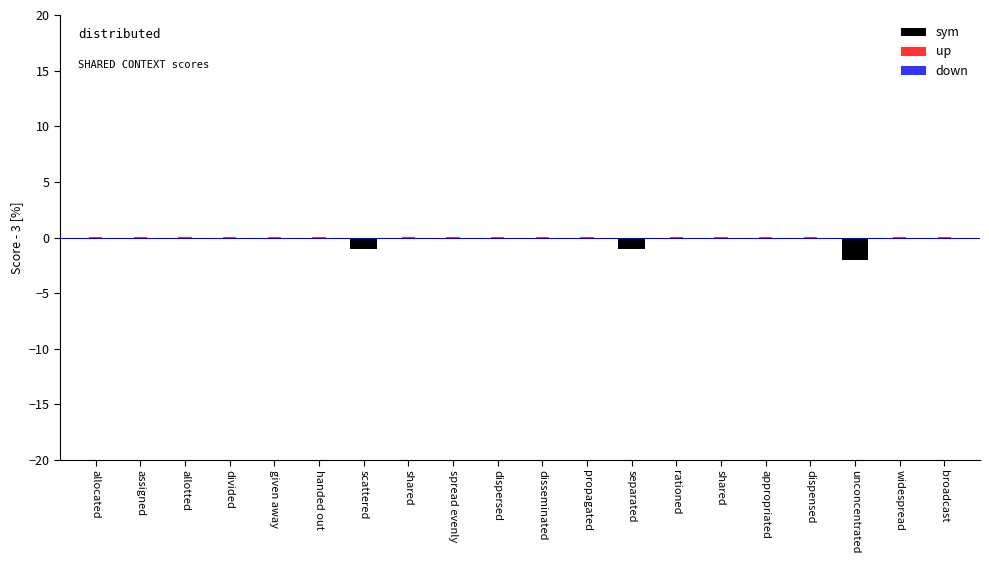

What is the label of the 16th bar from the right?

given away